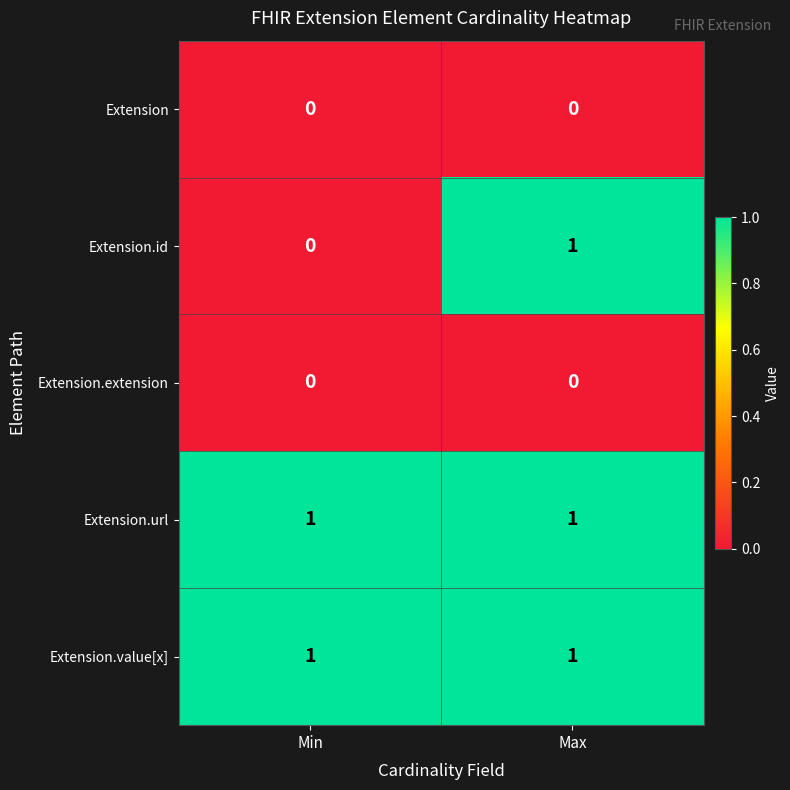

Reading left to right, list all the values displayed in this chart.

Extension: Min=0	Max=0
Extension.id: Min=0	Max=1
Extension.extension: Min=0	Max=0
Extension.url: Min=1	Max=1
Extension.value[x]: Min=1	Max=1